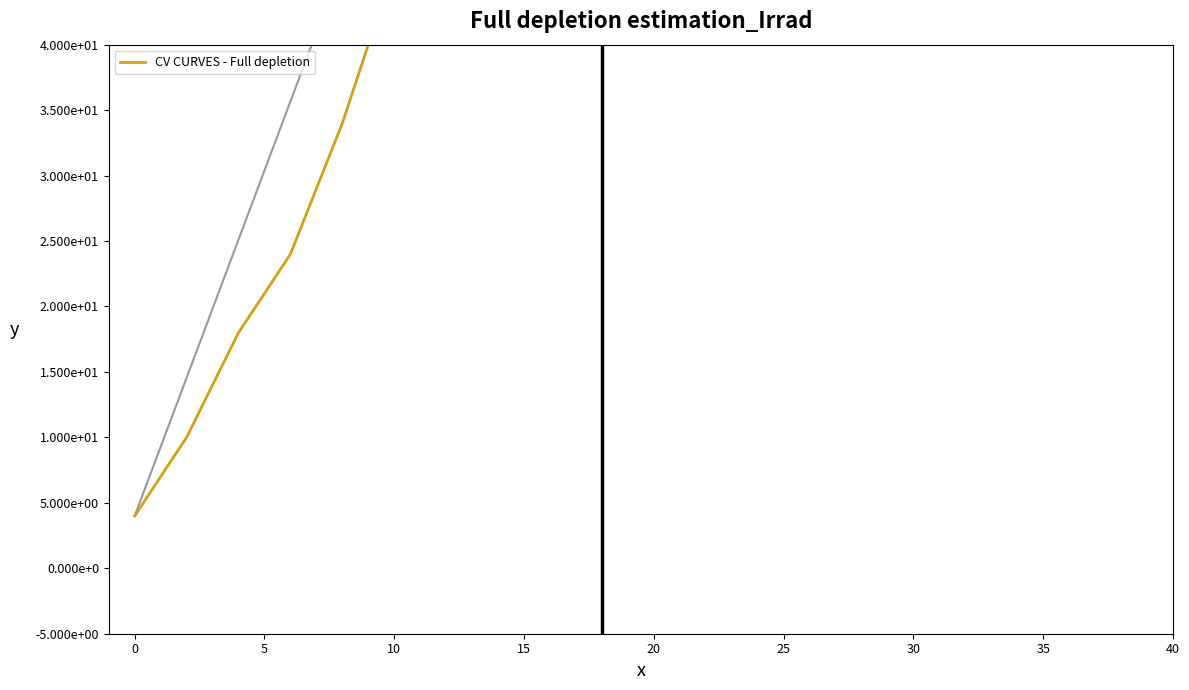

Is it true that the value at 10 is 27?

False